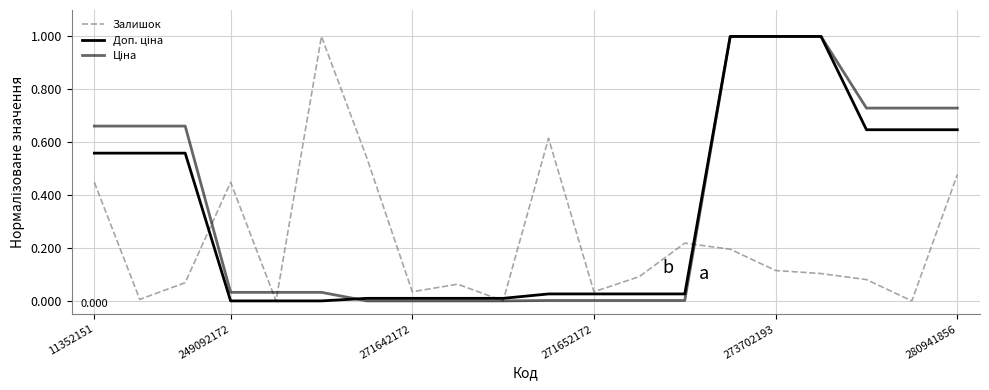

Which series has the largest total across all categories?

Ціна